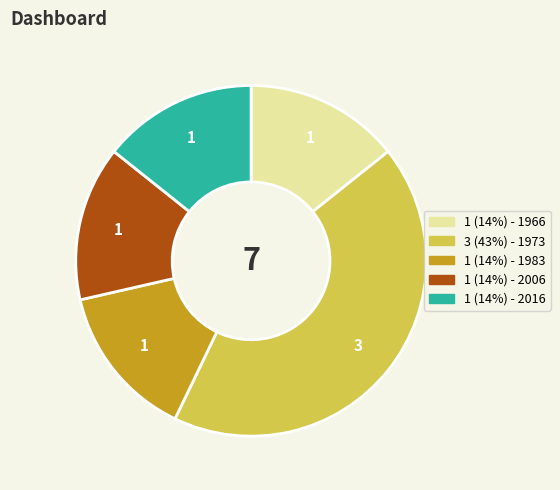

Is there any slice that represents more than half of the pie?

No